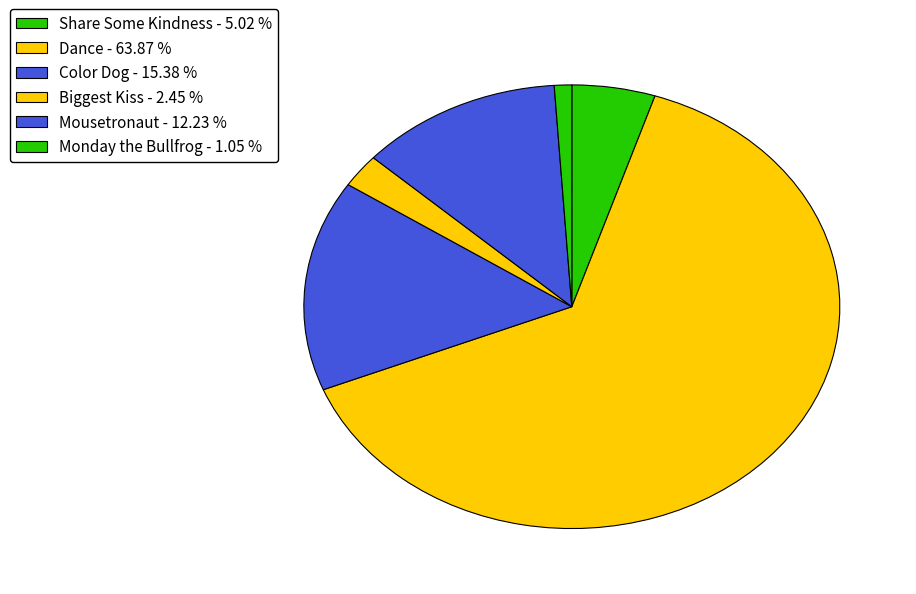

To the nearest percent, what is the average slice percentage?

17%